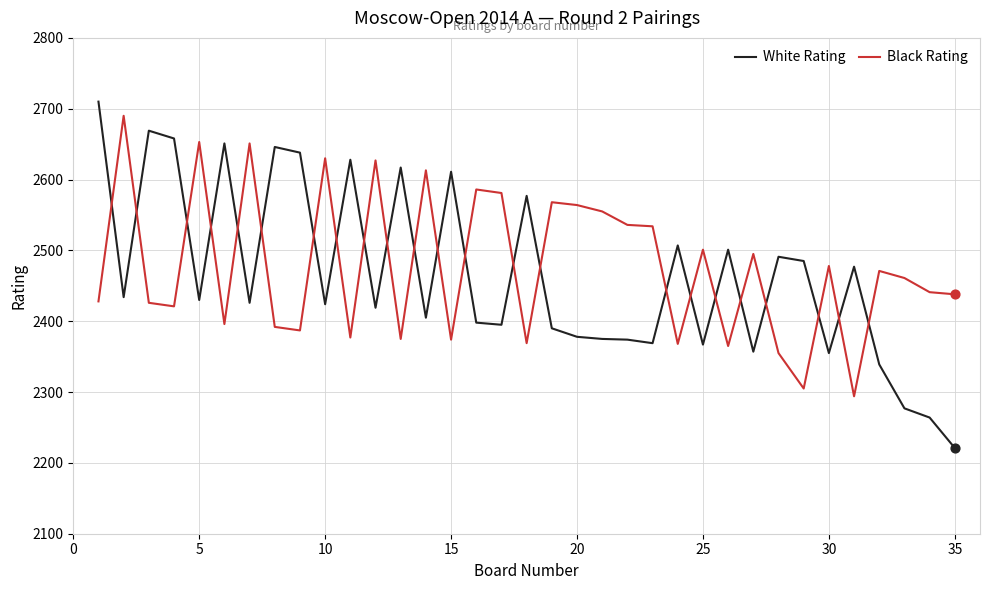

What is the maximum value for Black Rating?

2690